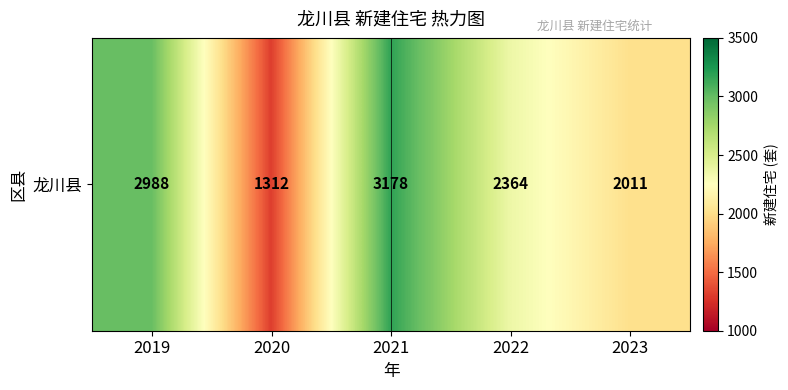

What is the smallest value displayed?

1312